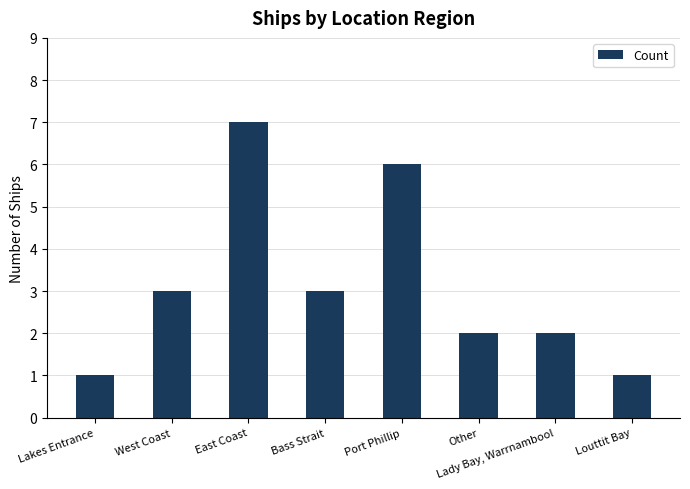

What is the difference between the second highest and second lowest values?

5